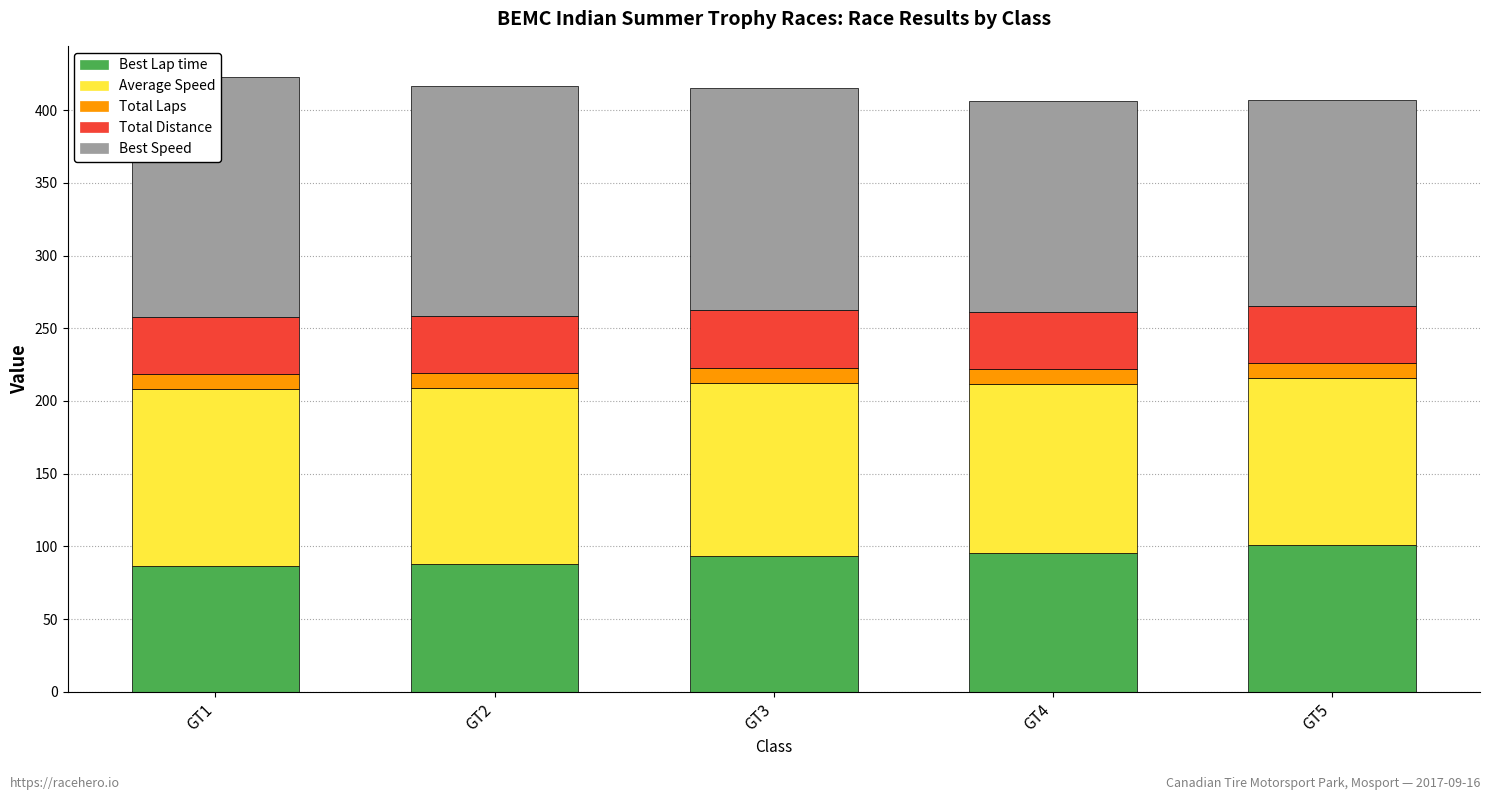

What are all the series names shown in the legend?

Best Lap time, Average Speed, Total Laps, Total Distance, Best Speed